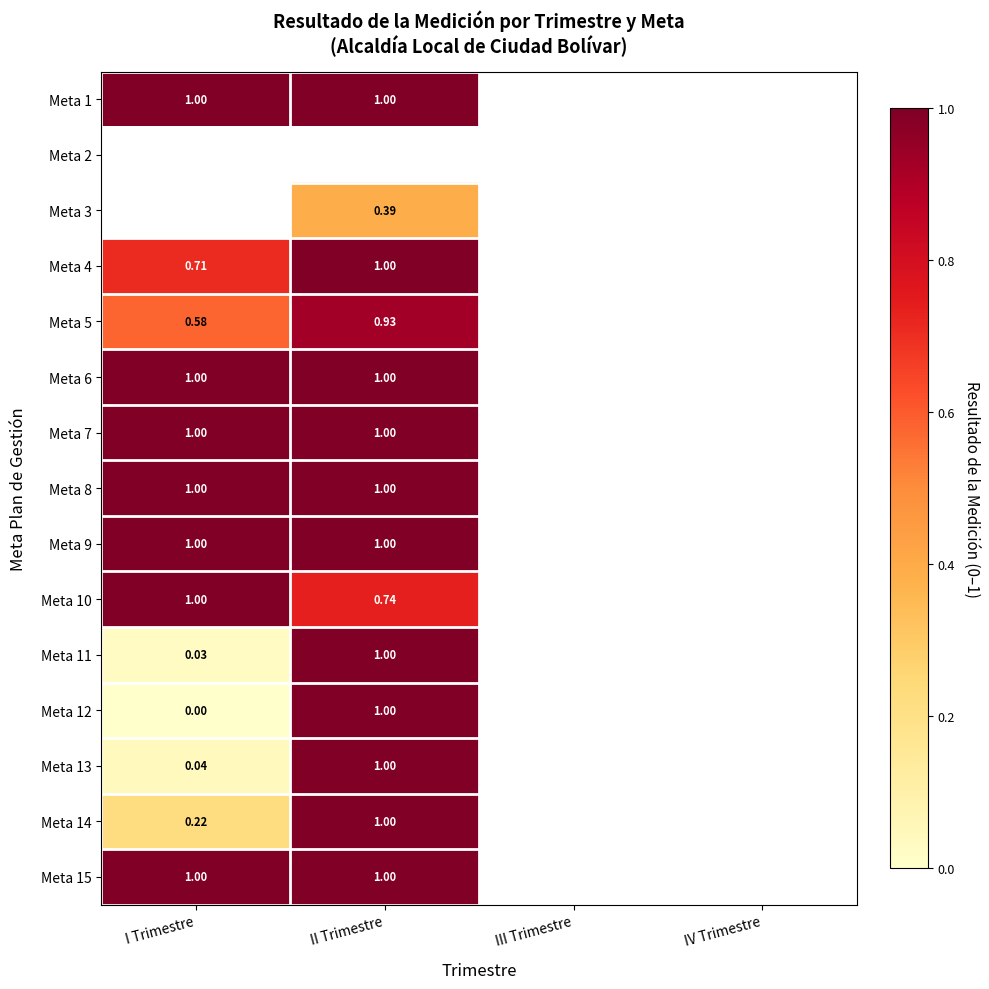

What is the sum of the Meta 4 values at I Trimestre and II Trimestre?

1.7